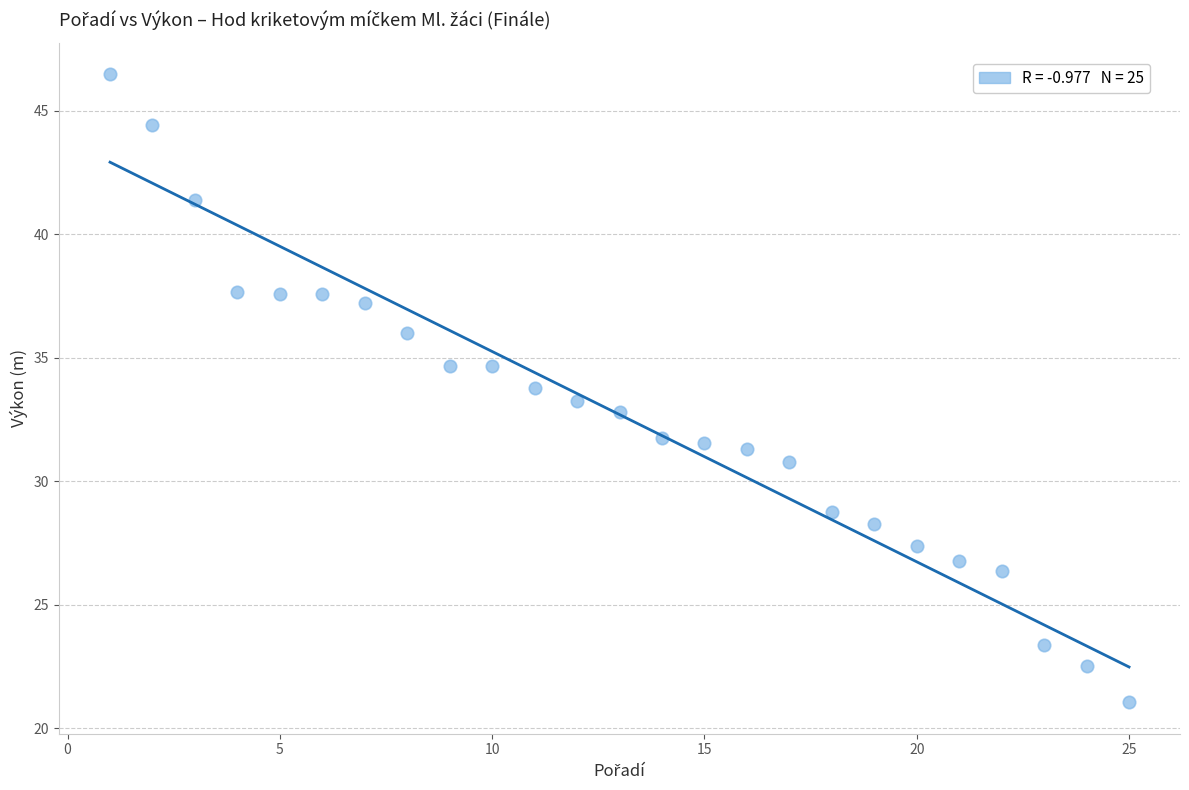

What is the range of X values (max minus min)?

24.0